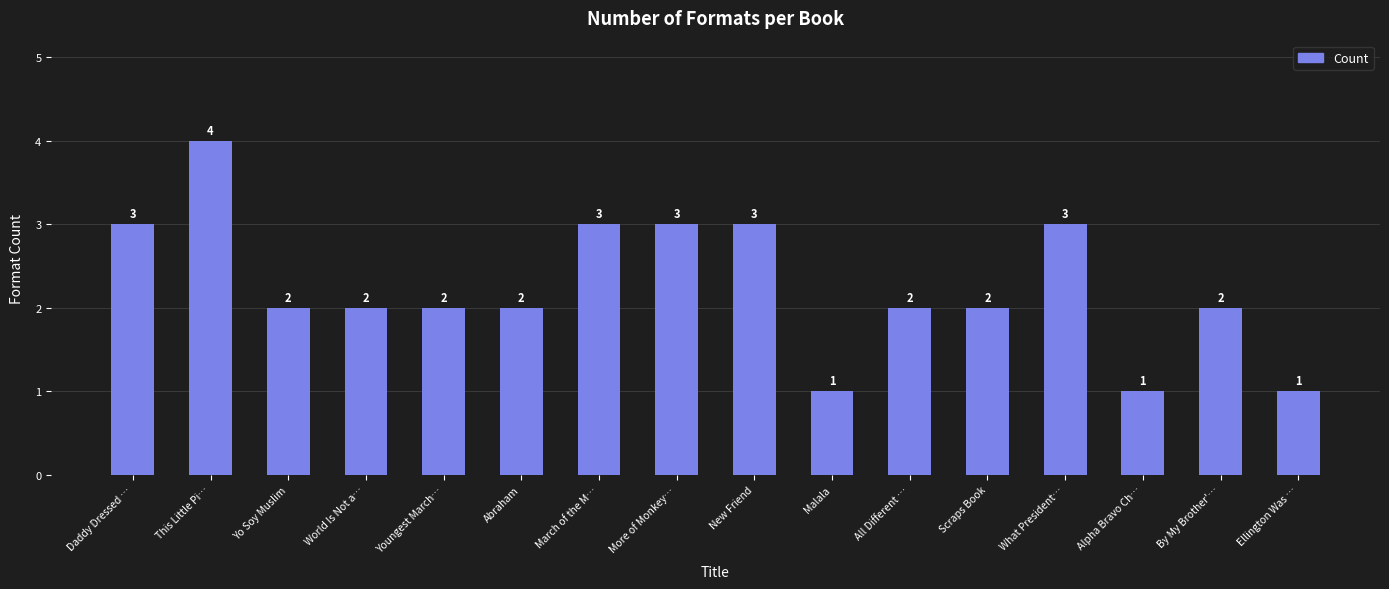

How many distinct data groups are displayed?

1